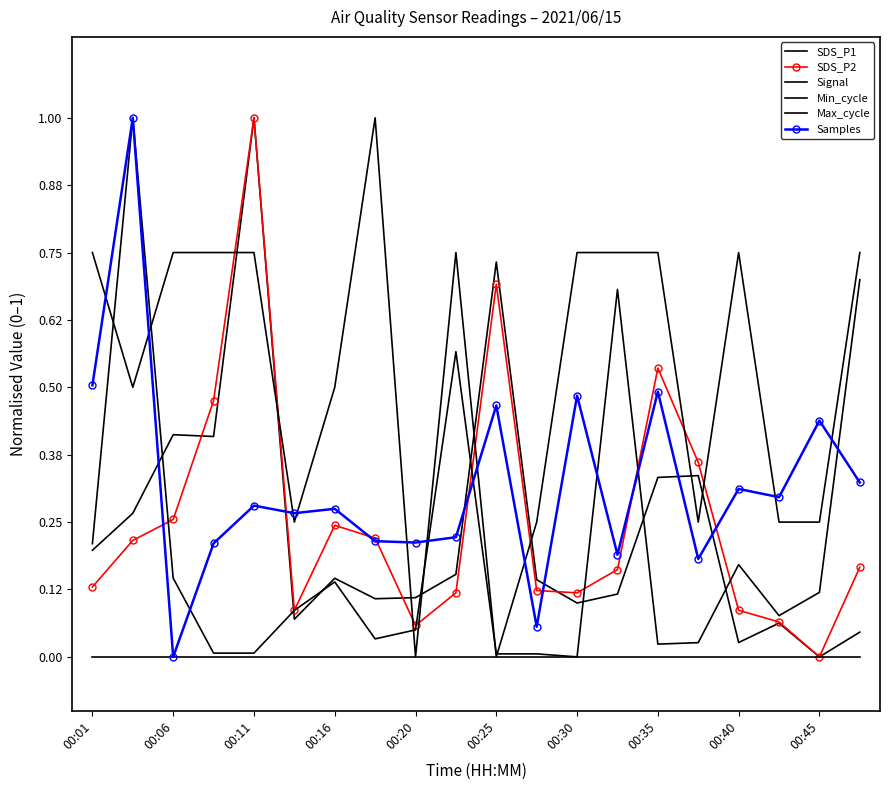

What is the maximum value shown in the chart?

1.0